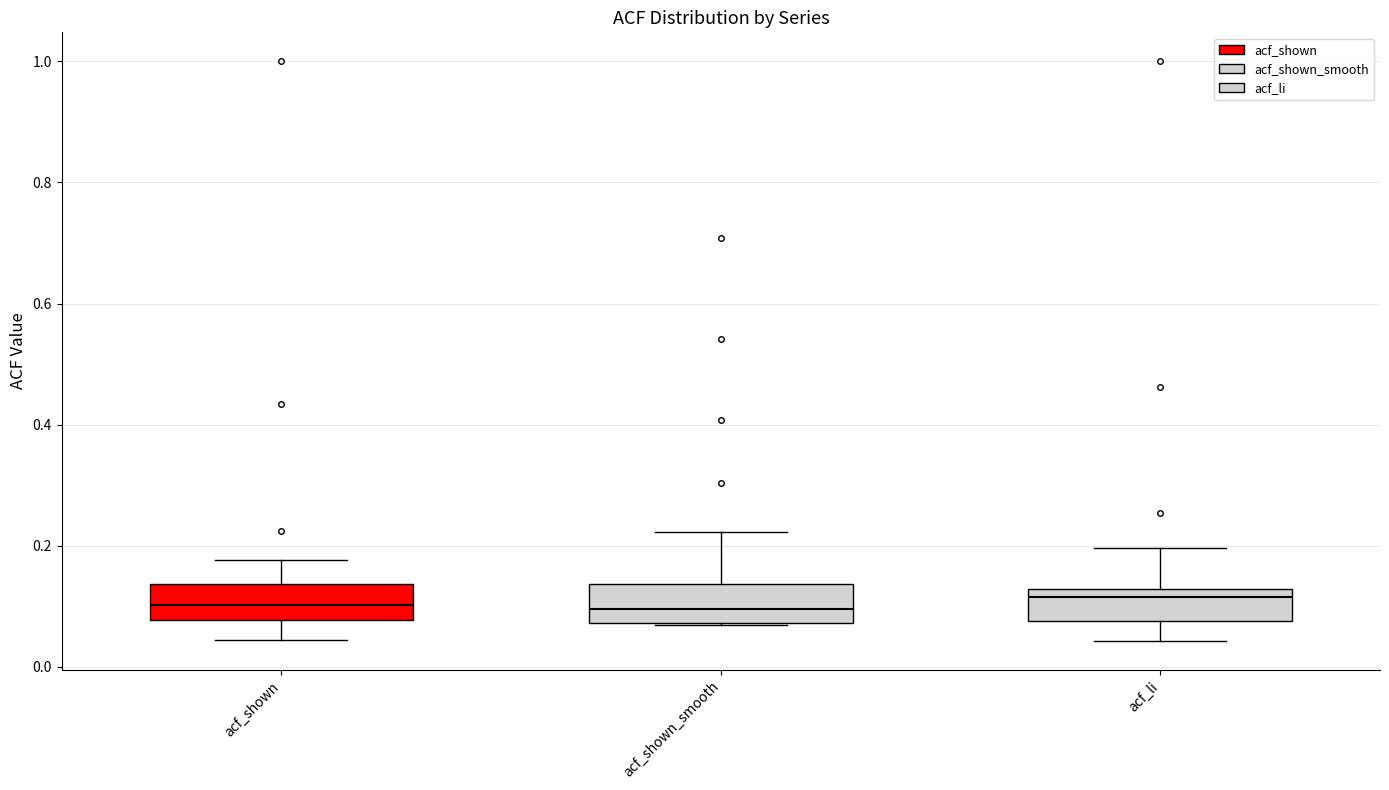

Reading left to right, read every box against the y-axis: the position of its median line, the range the box covers, and the ends of its whiskers. The values are not printed on the chart, so give them approximately, as read against the axis.

acf_shown: median 0.10, box 0.08 to 0.14, whiskers 0.04 to 0.18
acf_shown_smooth: median 0.10, box 0.08 to 0.14, whiskers 0.08 to 0.22
acf_li: median 0.12 (just below the box's upper edge), box 0.08 to 0.12, whiskers 0.04 to 0.20